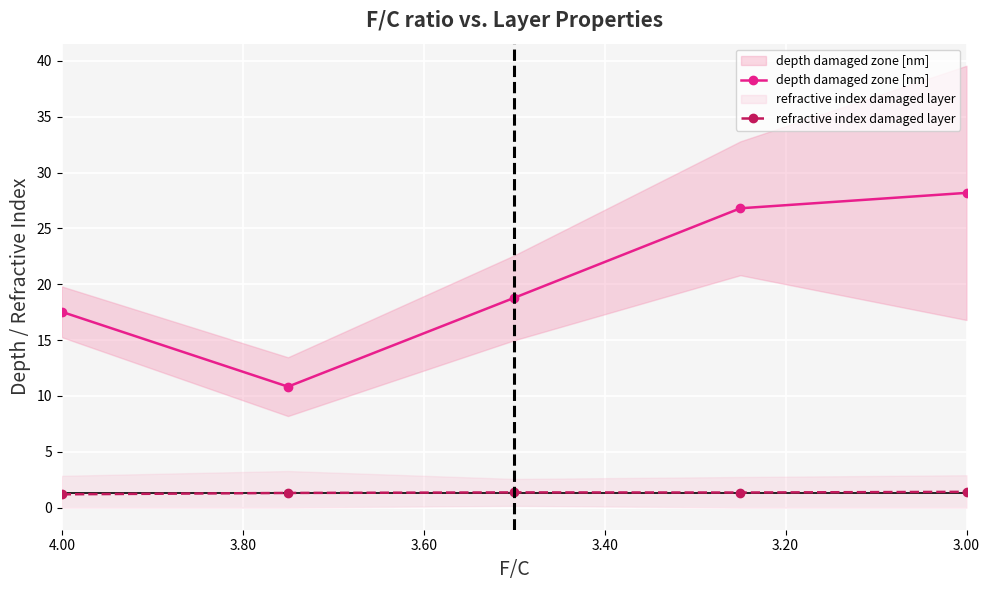

Reading left to right, what are all the values shown in this chart?

depth damaged zone [nm]: 17.5	10.8	18.8	26.8	28.2
refractive index damaged layer: 1.2	1.3	1.4	1.4	1.4